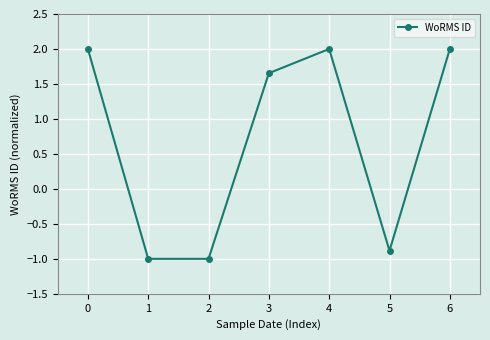

True or false: the data shows -1.8 at 1.

False